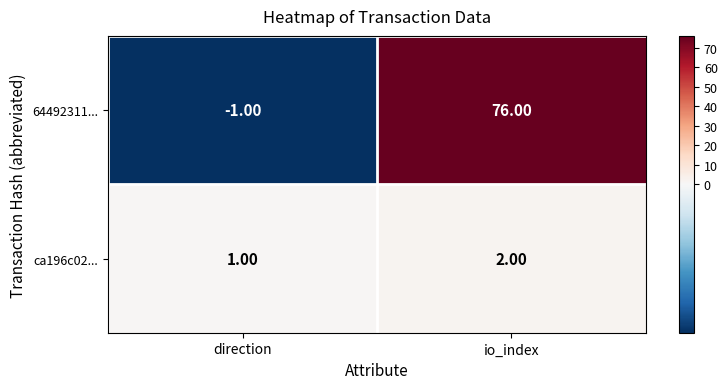

Which category has the highest value in the 64492311... series?

io_index